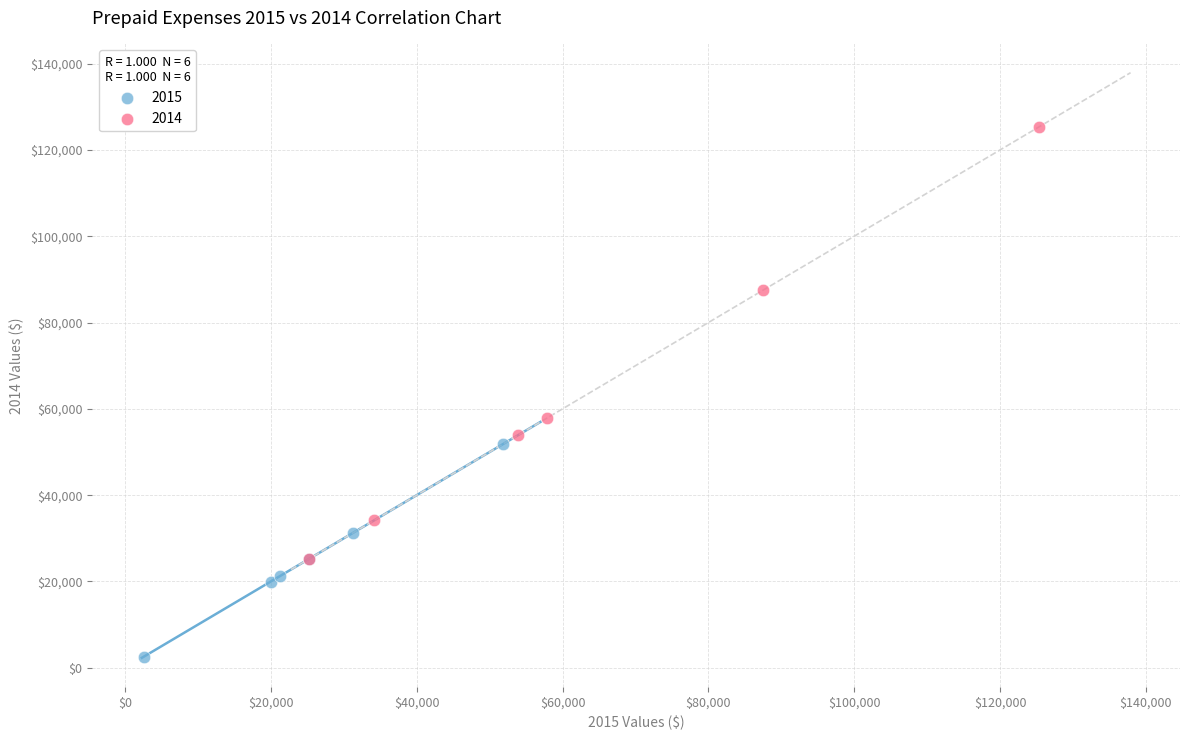

Which series contains the highest Y value?

2014